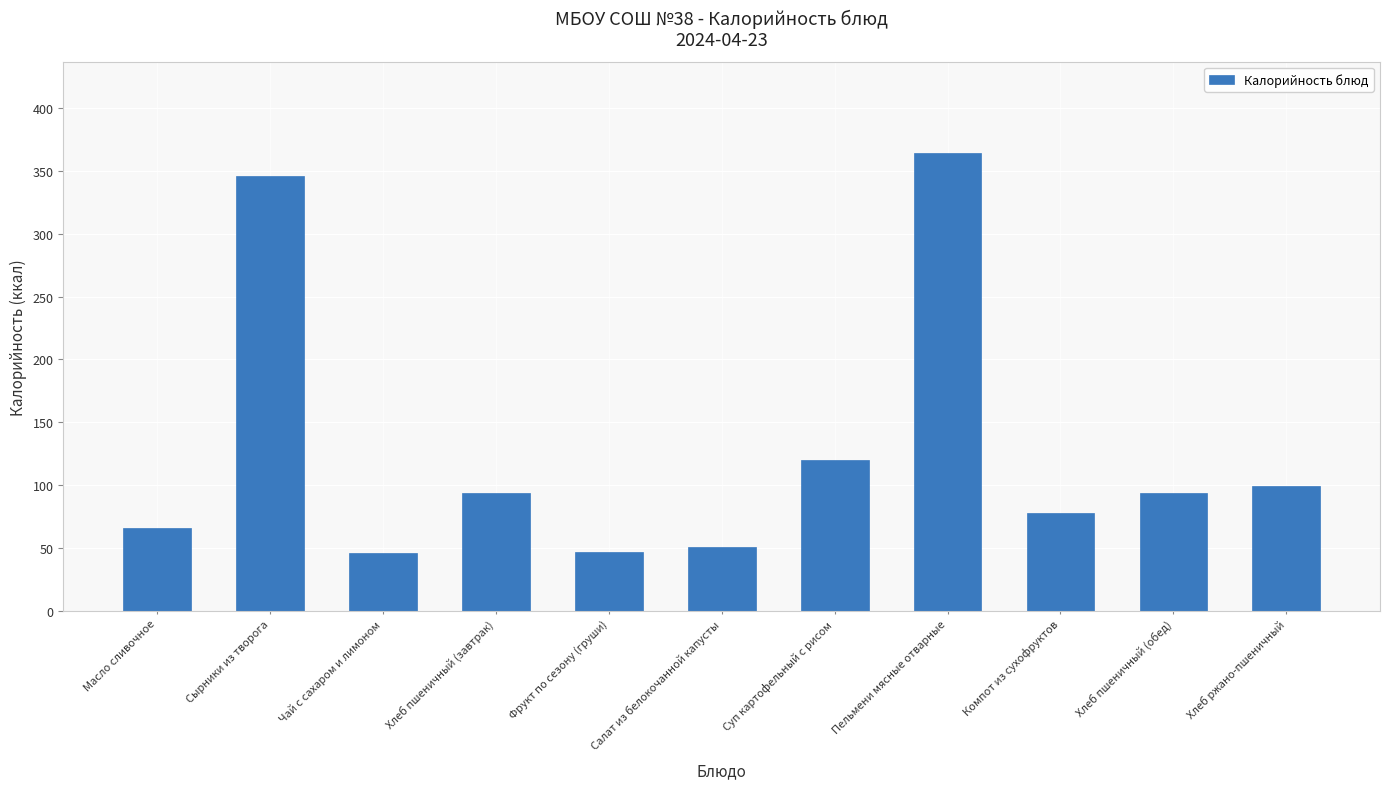

What is the ratio of the value at Хлеб пшеничный (завтрак) to the value at Компот из сухофруктов?

1.2